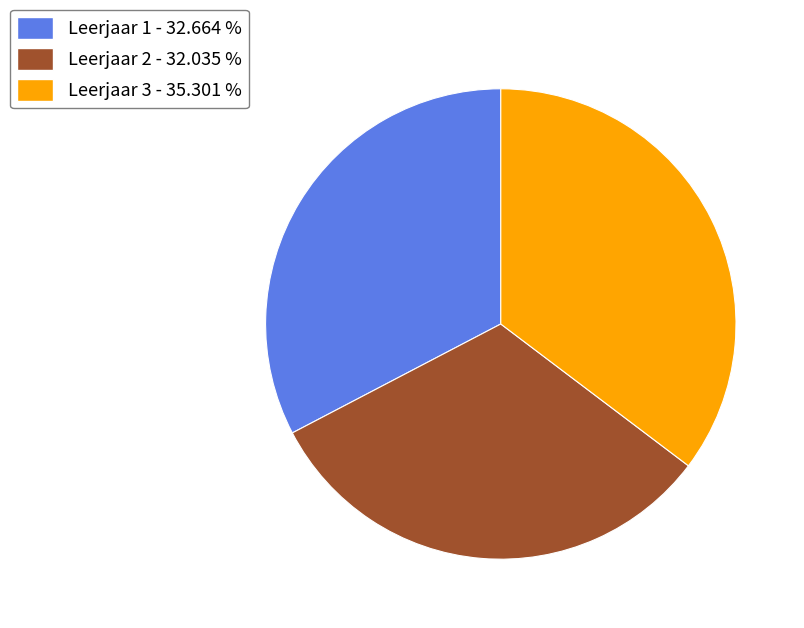

Count the number of slices in the pie.

3